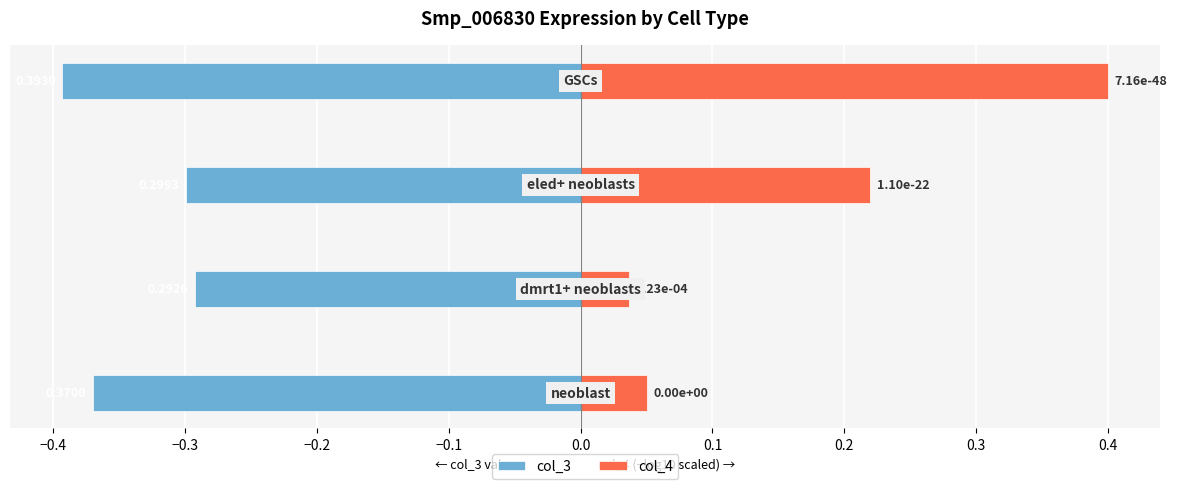

What is the value of the col_4 bar at the 3rd from the left?

0.2